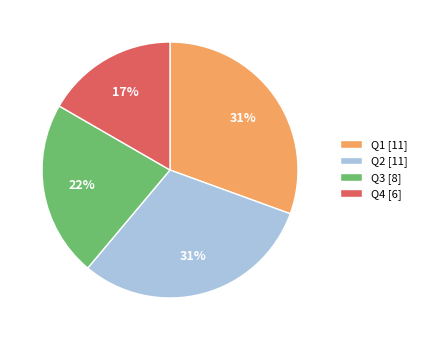

True or false: Q3 accounts for 22% of the total.

True